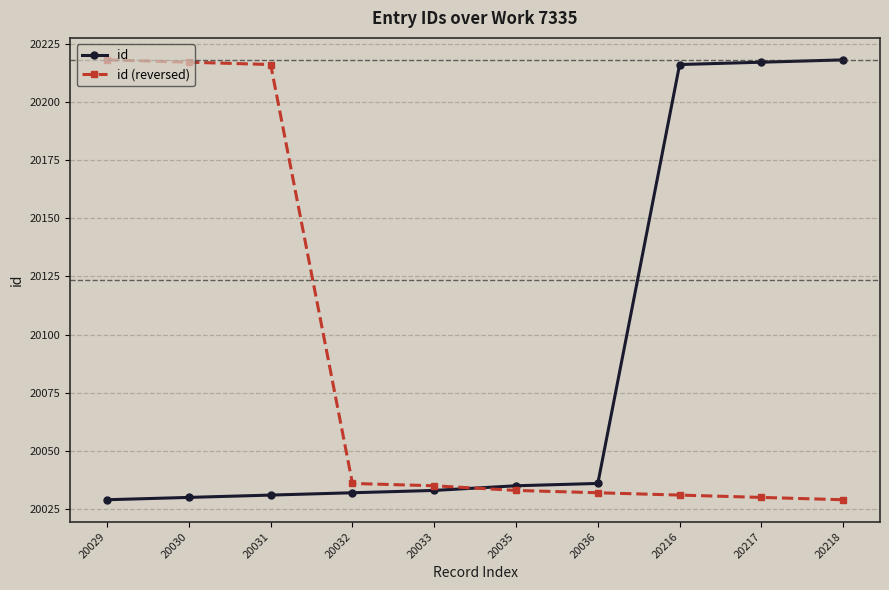

Reading left to right, what are all the values shown in this chart?

id: 20029=20029	20030=20030	20031=20031	20032=20032	20033=20033	20035=20035	20036=20036	20216=20216	20217=20217	20218=20218
id (reversed): 20029=20218	20030=20217	20031=20216	20032=20036	20033=20035	20035=20033	20036=20032	20216=20031	20217=20030	20218=20029